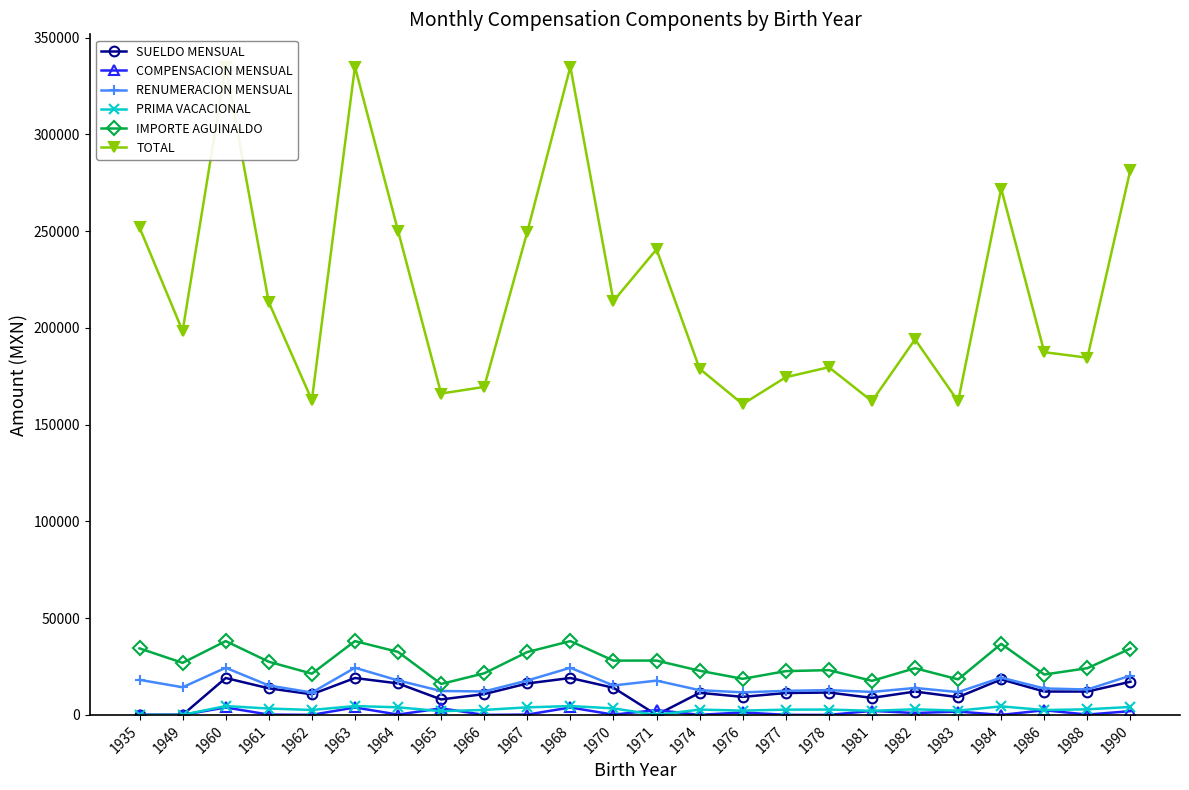

What is the maximum value shown in the chart?

334946.8